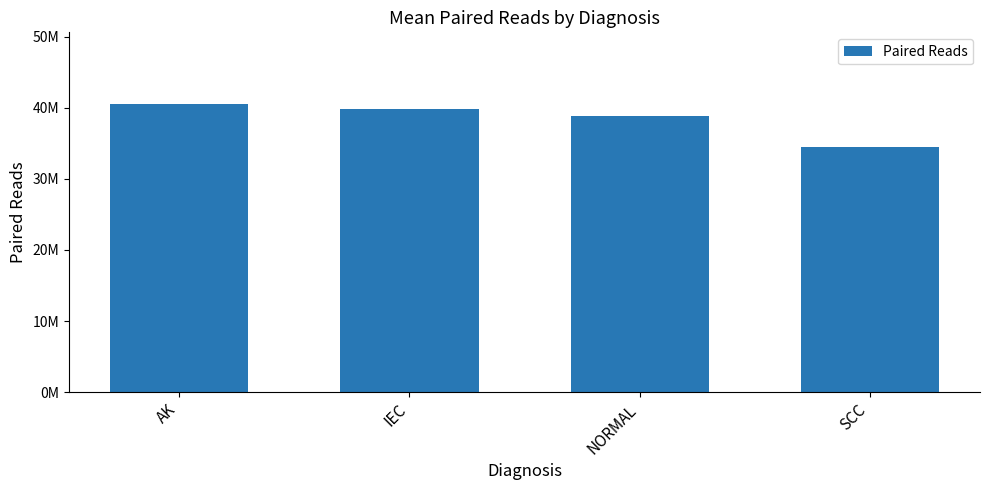

Reading left to right, transcribe all the data shown in this chart.

AK=40515071	IEC=39815052	NORMAL=38906931	SCC=34481014